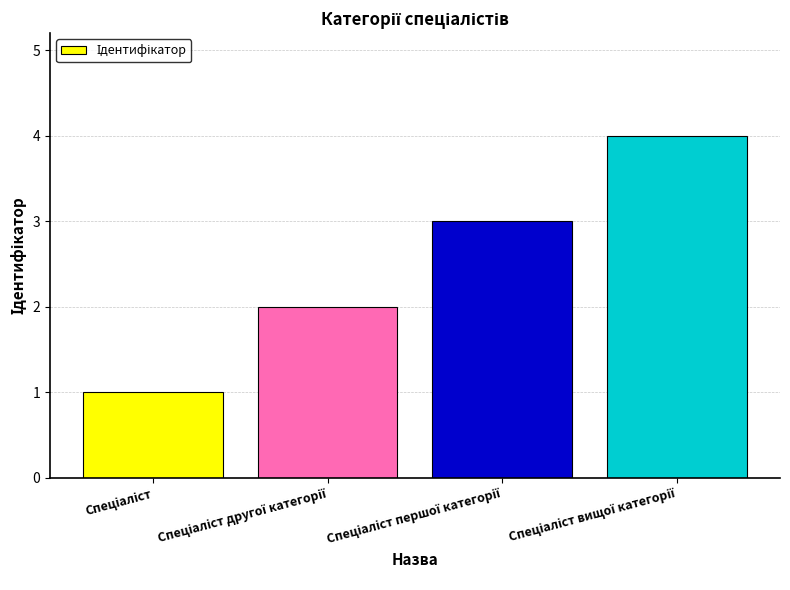

Reading left to right, what are all the values shown in this chart?

1	2	3	4